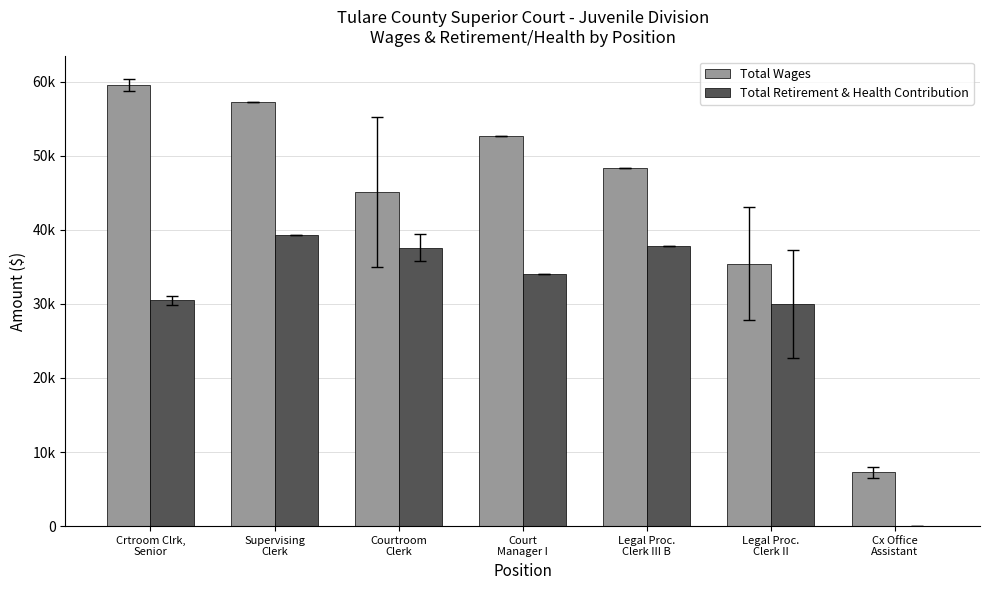

What is the total value across all series at Supervising
Clerk?

96533.0